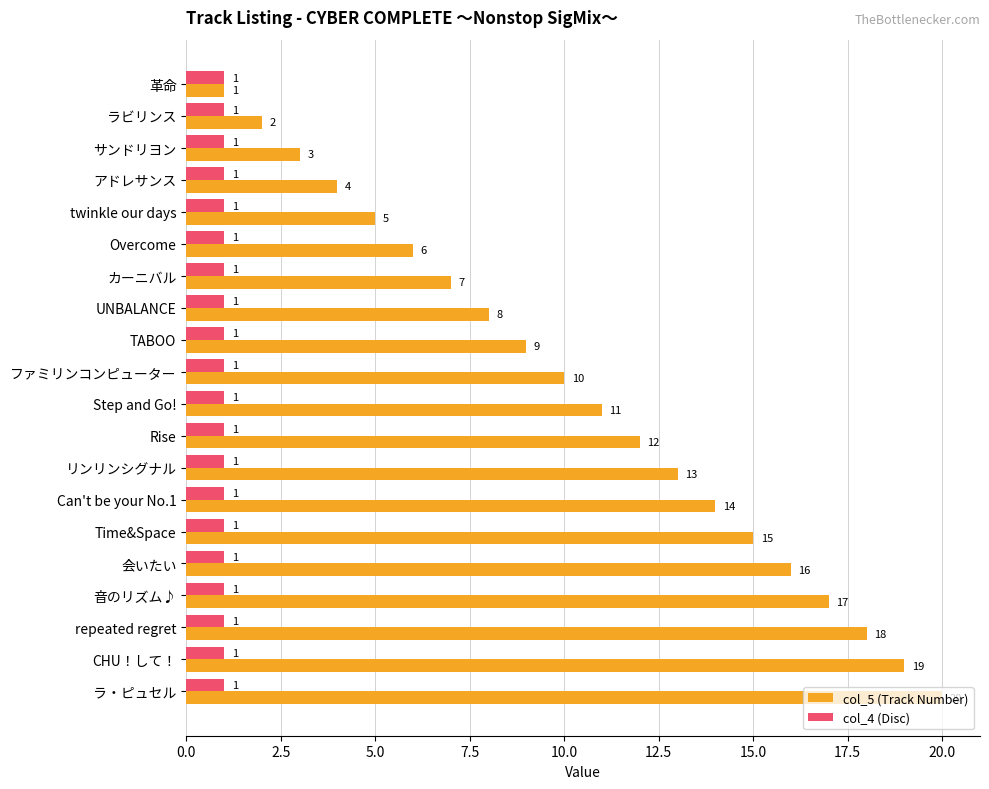

Which category has the highest value in the col_5 (Track Number) series?

ラ・ピュセル